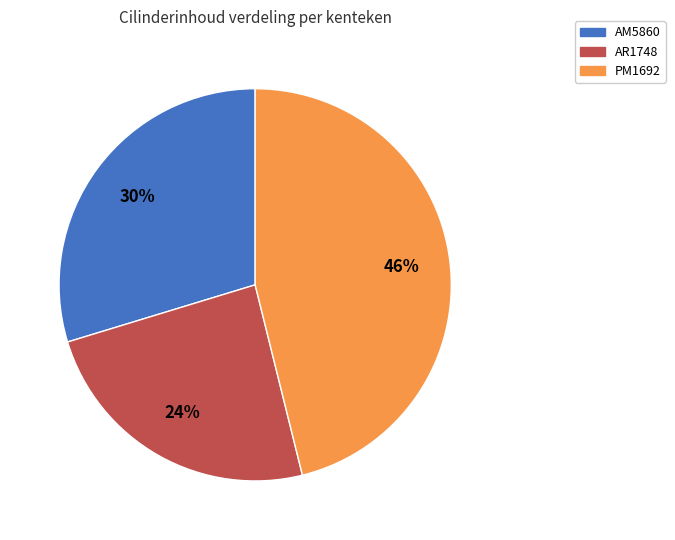

To the nearest percent, what portion does PM1692 represent?

46%